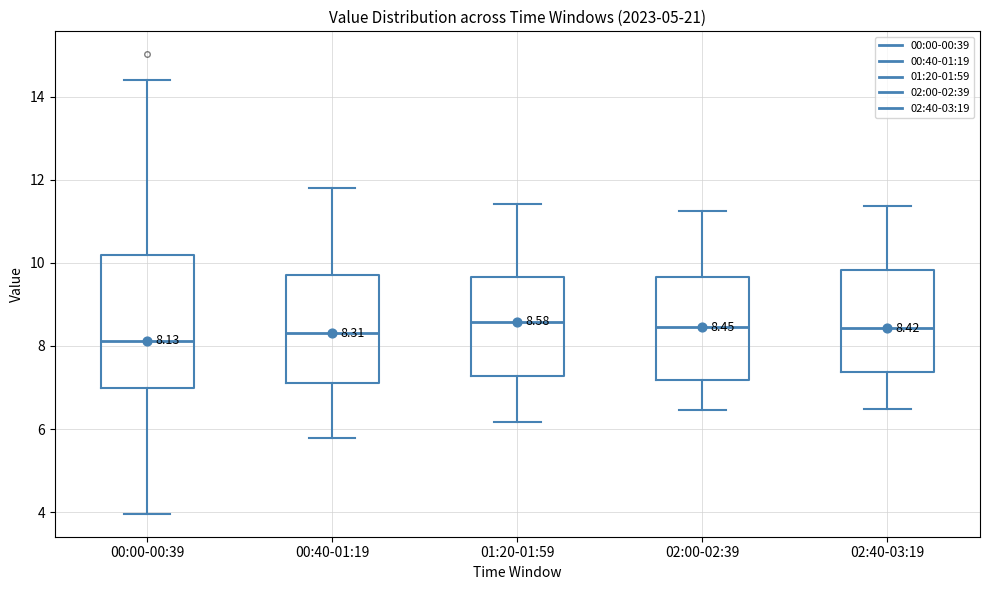

Which box is the tallest, from its lower edge to its upper edge?

00:00-00:39